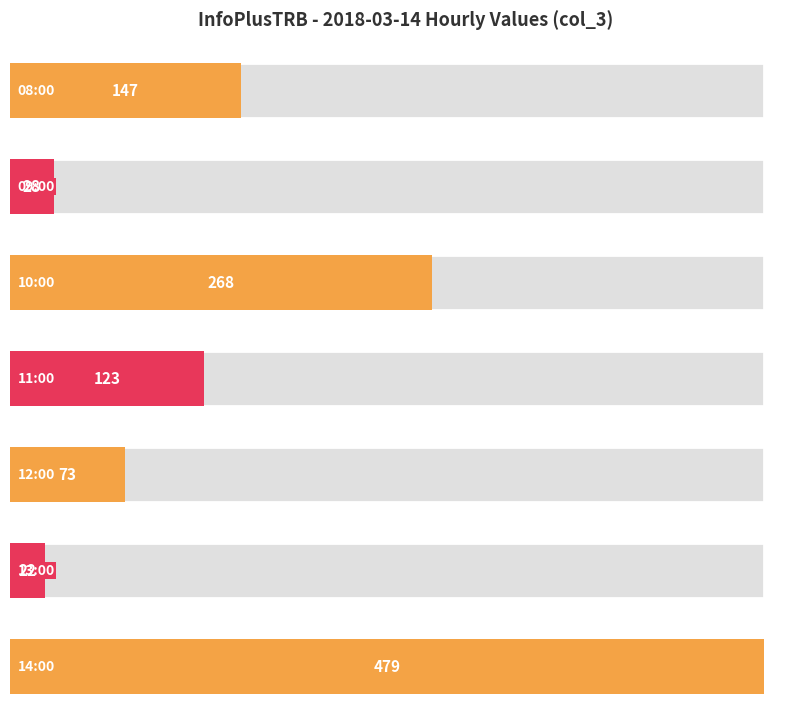

Rank the categories by value from highest to lowest.

14:00, 10:00, 08:00, 11:00, 12:00, 09:00, 13:00